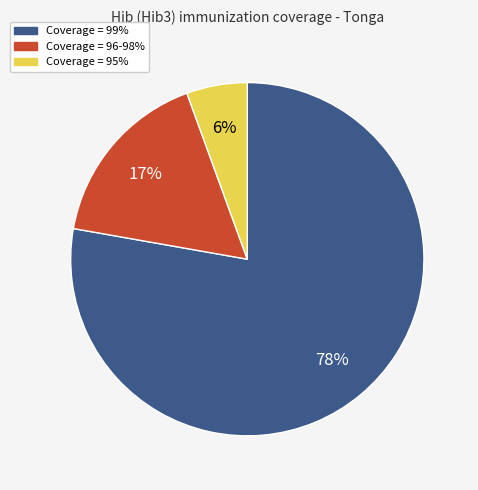

Count the number of slices in the pie.

3